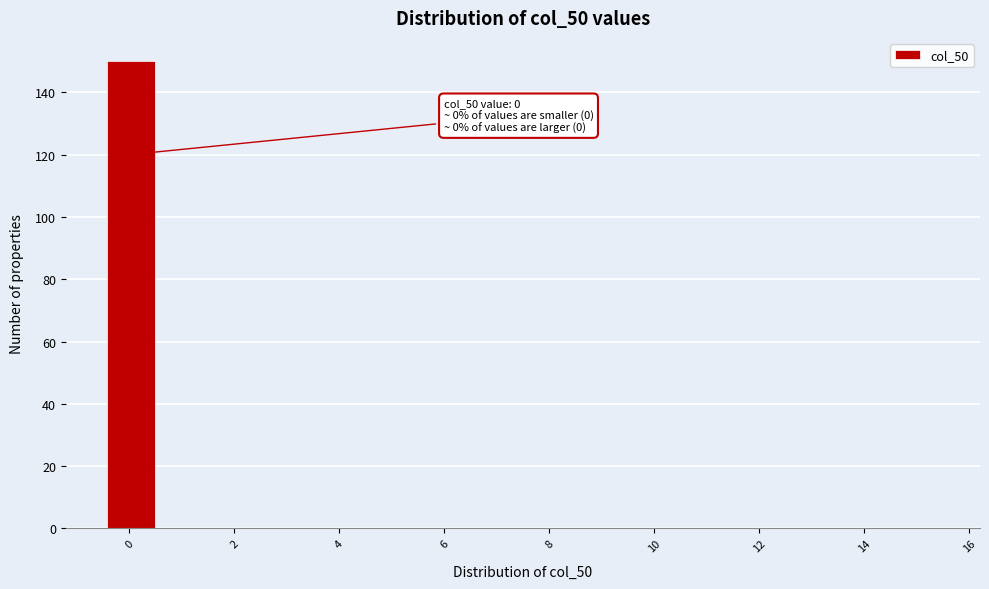

Over which range of the x-axis is the bar tallest?

-0.4 to 0.6